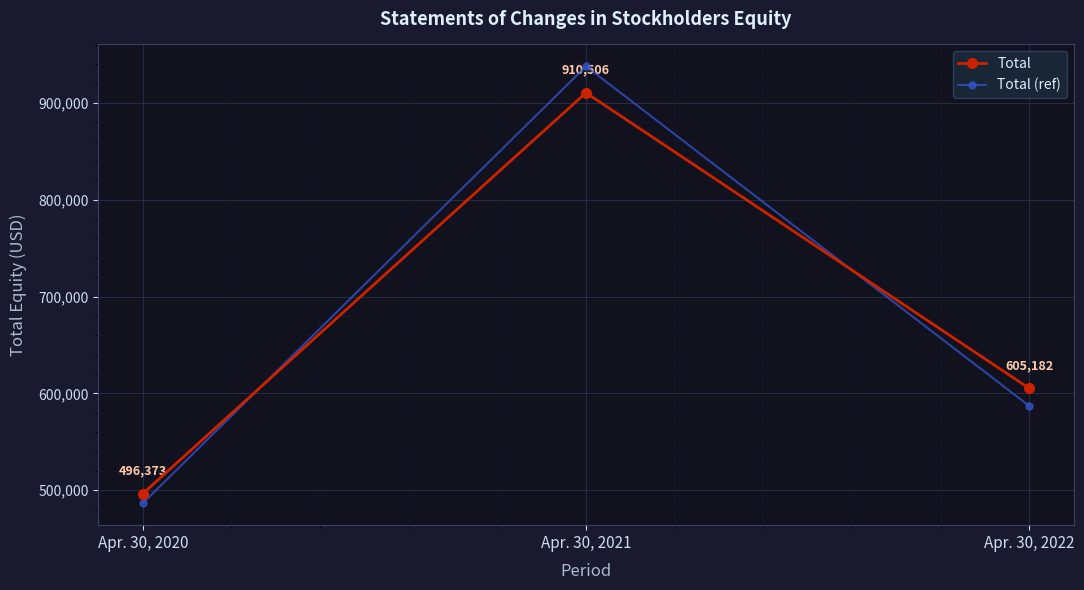

At which category is the sum across all series the highest?

Apr. 30, 2021